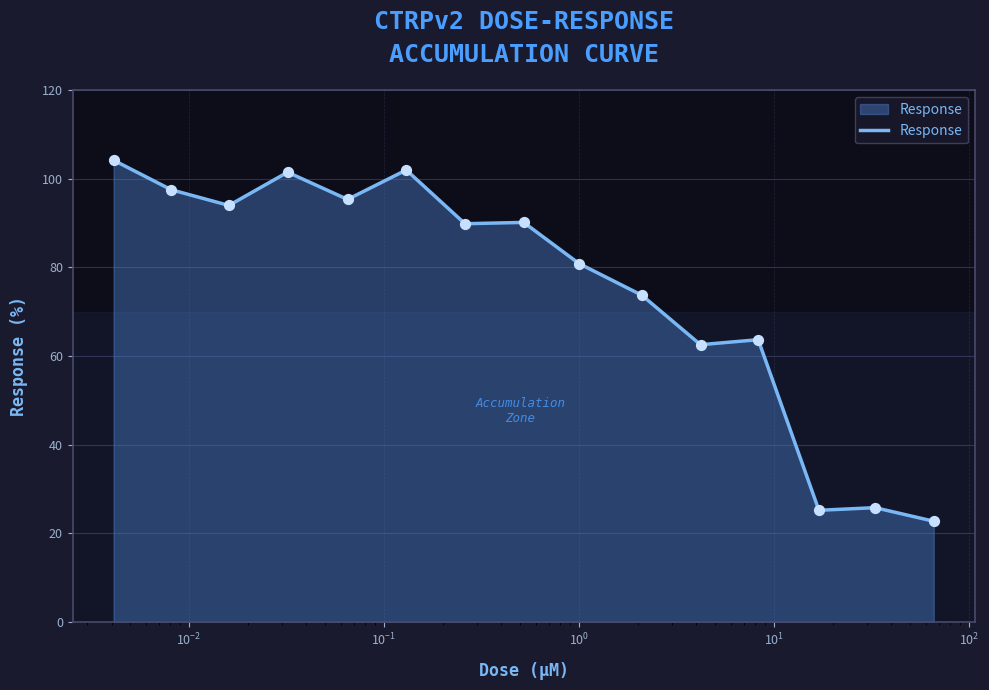

What is the smallest value displayed?

22.7